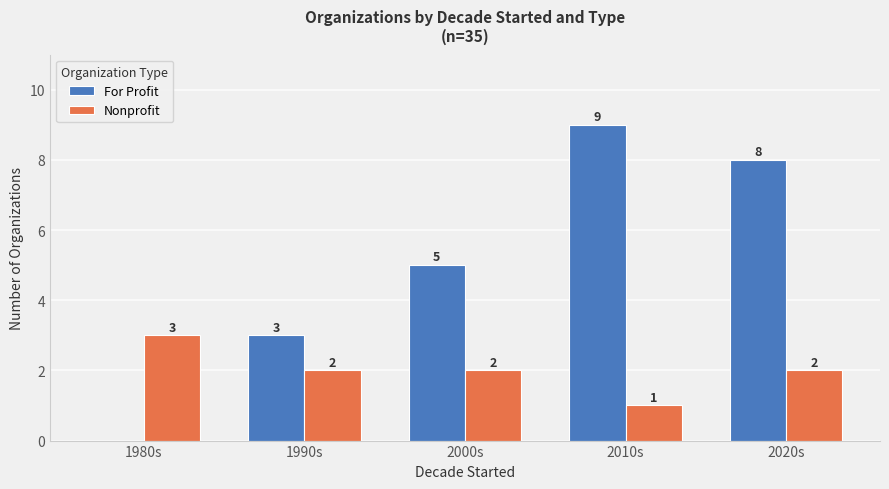

What is the difference between the Nonprofit values at 2000s and 1980s?

1